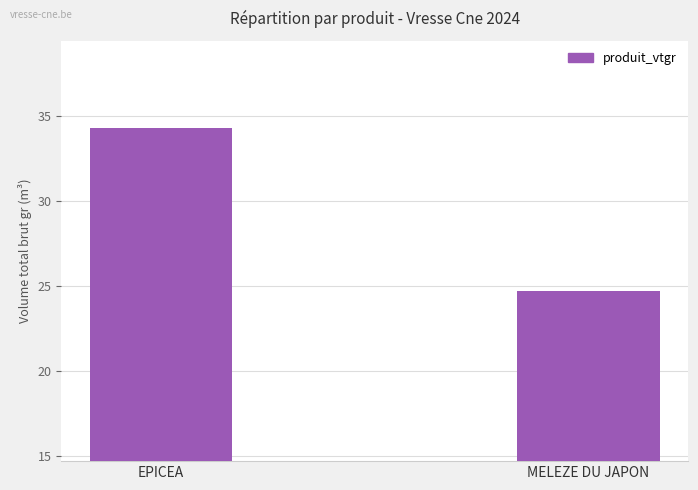

What is the minimum value shown in the chart?

24.7